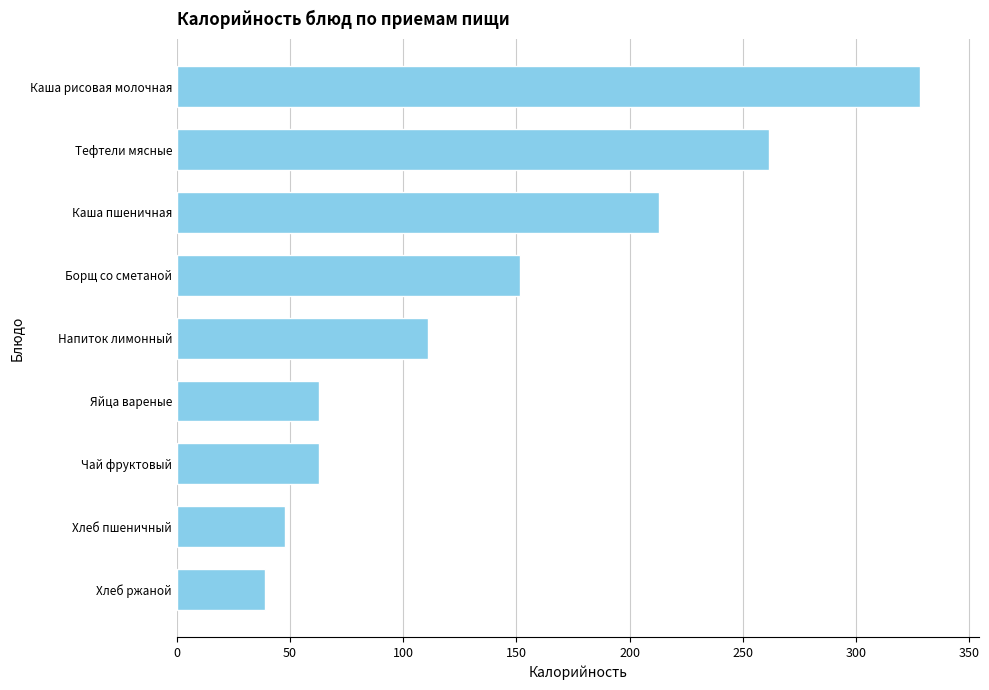

Which has a higher value, Чай фруктовый or Каша пшеничная?

Каша пшеничная